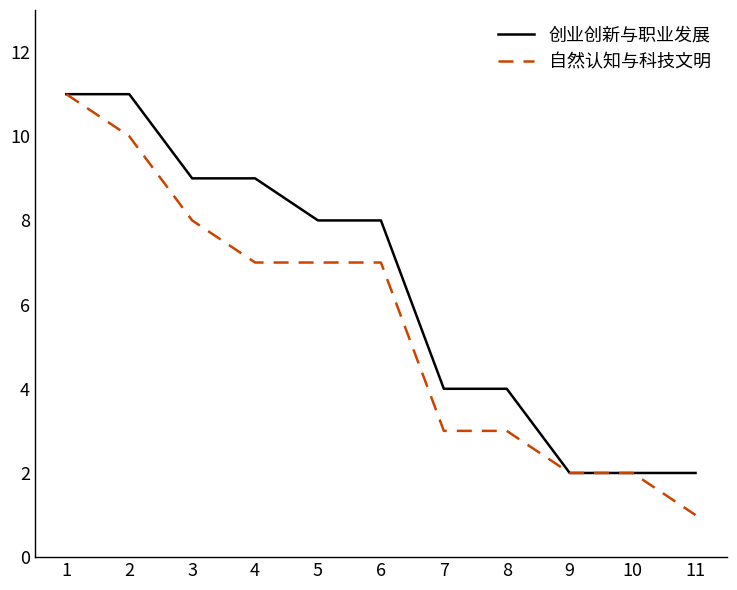

True or false: 自然认知与科技文明 has a value of 8 at 3.

True